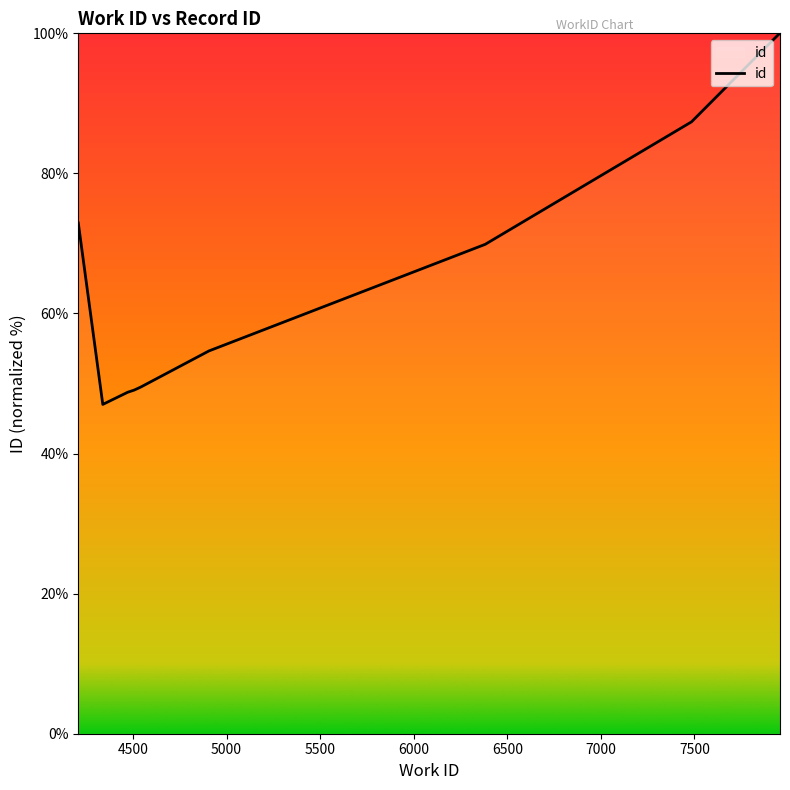

What is the difference between the maximum and minimum values?

53.0